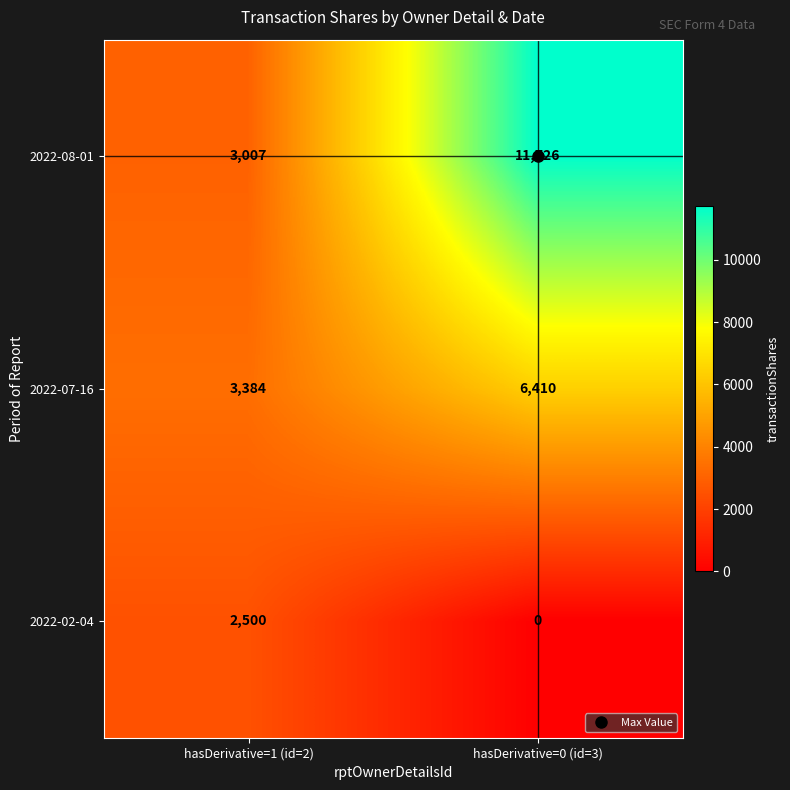

Which category has the highest value across all series?

hasDerivative=0 (id=3)